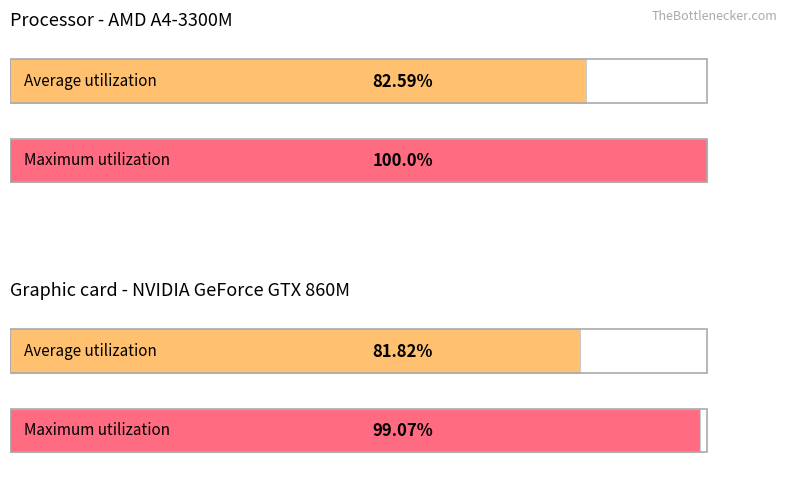

Count the number of categories in the chart.

4